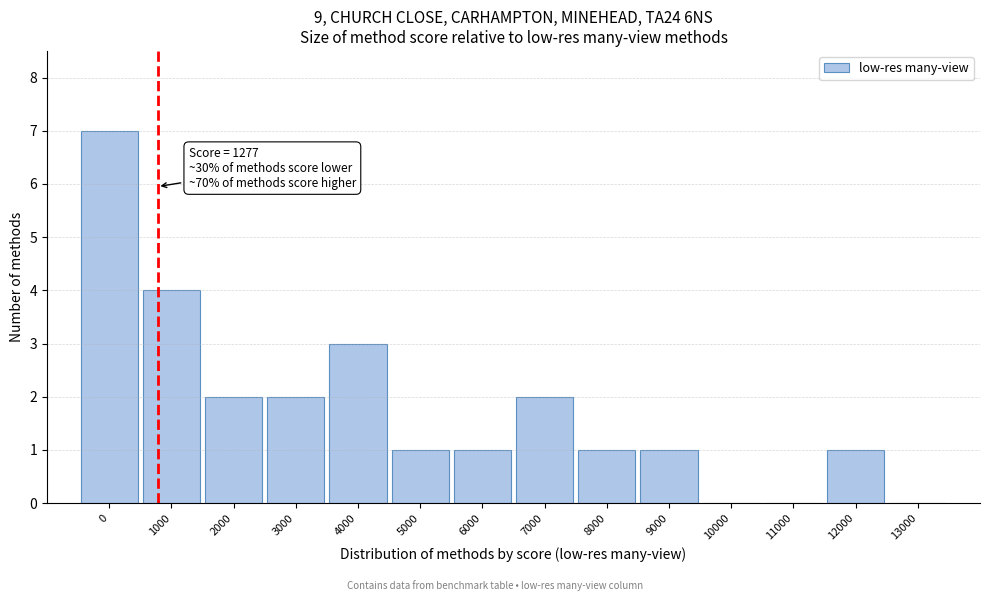

Reading left to right, extract all data points from this chart.

0=7	1000=4	2000=2	3000=2	4000=3	5000=1	6000=1	7000=2	8000=1	9000=1	10000=0	11000=0	12000=1	13000=0